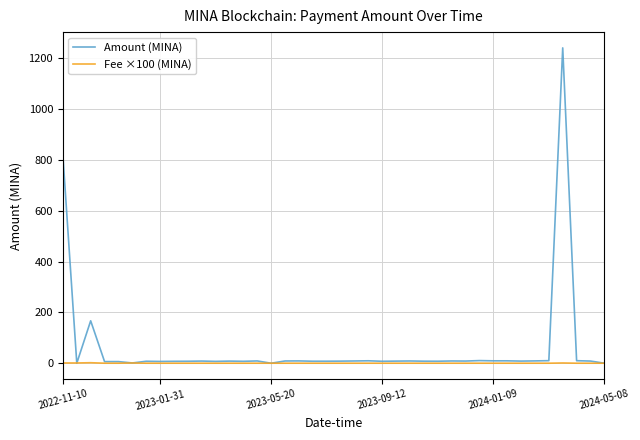

Which series has the widest spread of values?

Amount (MINA)